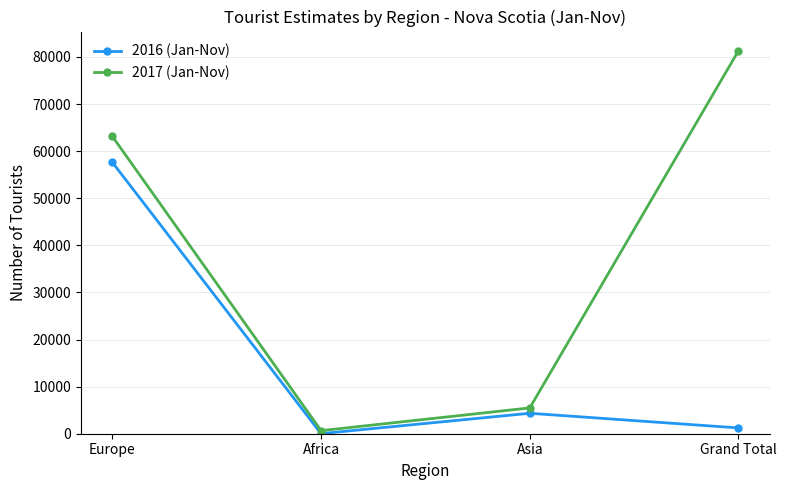

What position from the right is Africa?

3